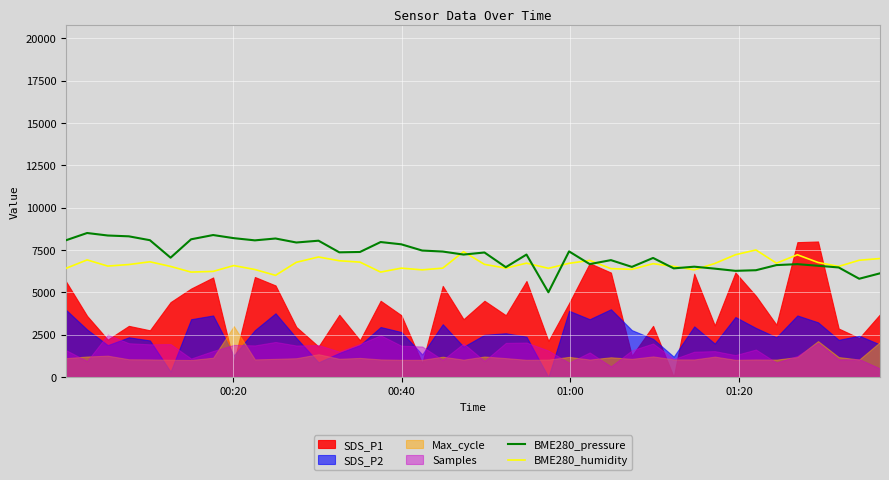

How many lines are shown in the chart?

2